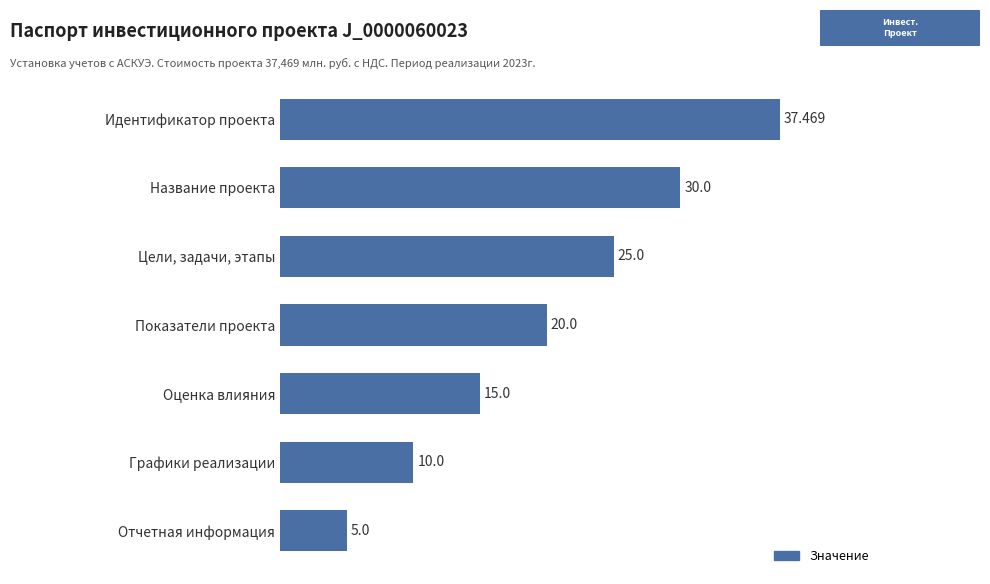

Between Идентификатор проекта and Графики реализации, which is larger?

Идентификатор проекта